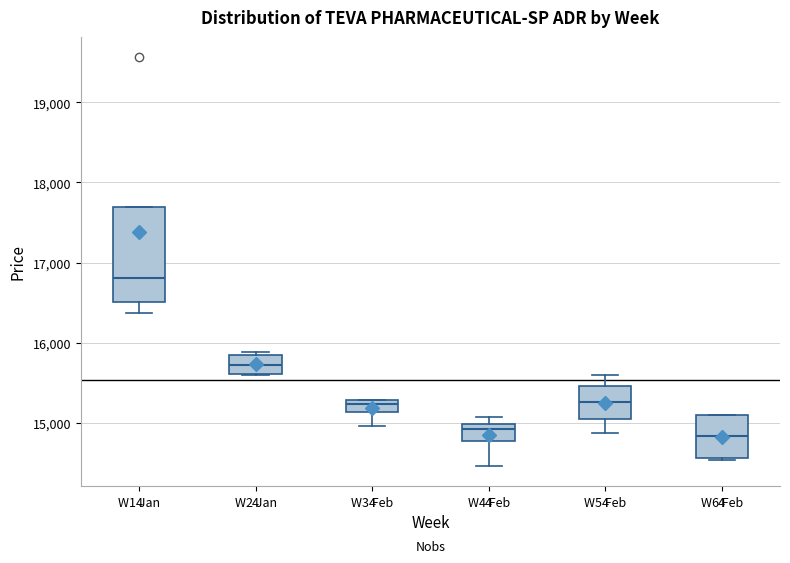

Comparing the boxes themselves (not the whiskers), which one is the tallest?

W1 Jan